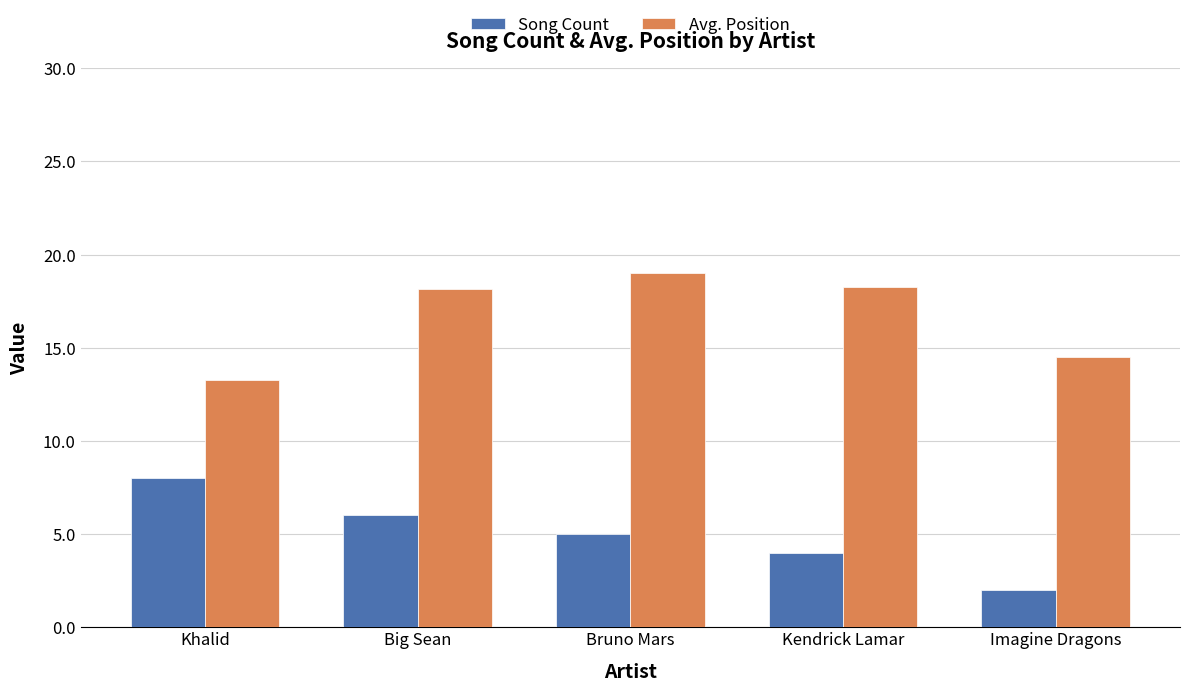

What is the sum of the Avg. Position values at Imagine Dragons and Big Sean?

32.7